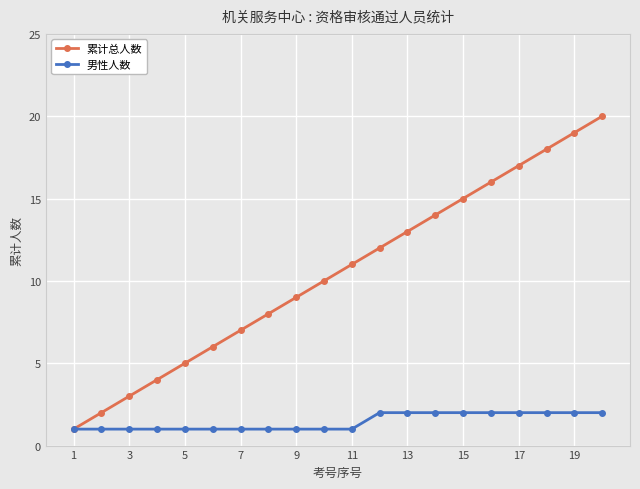

Which series has the largest range (max minus min)?

累计总人数